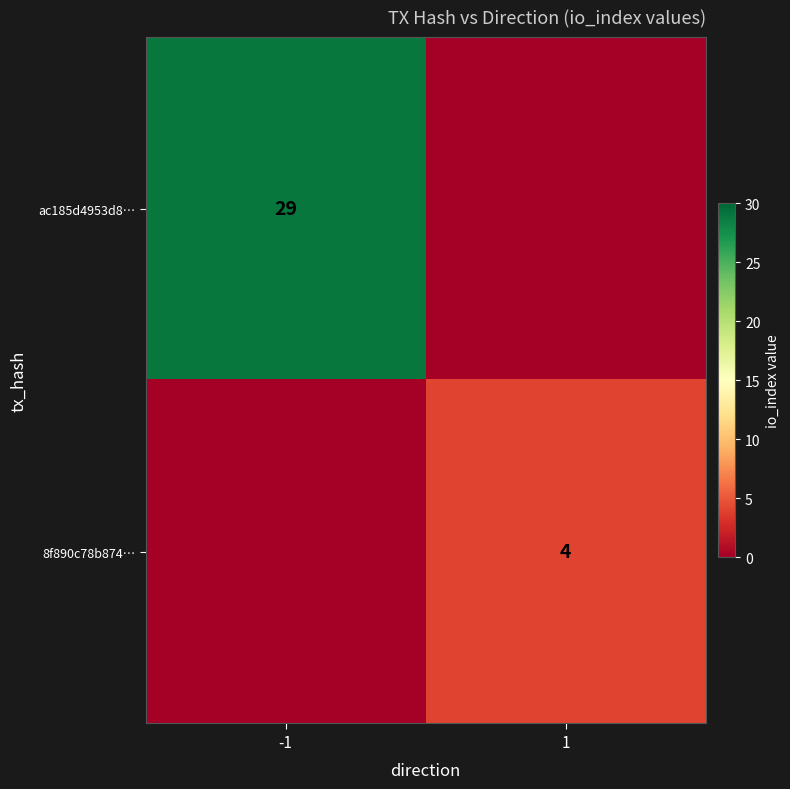

Is it true that ac185d4953d8… equals 40 at -1?

False